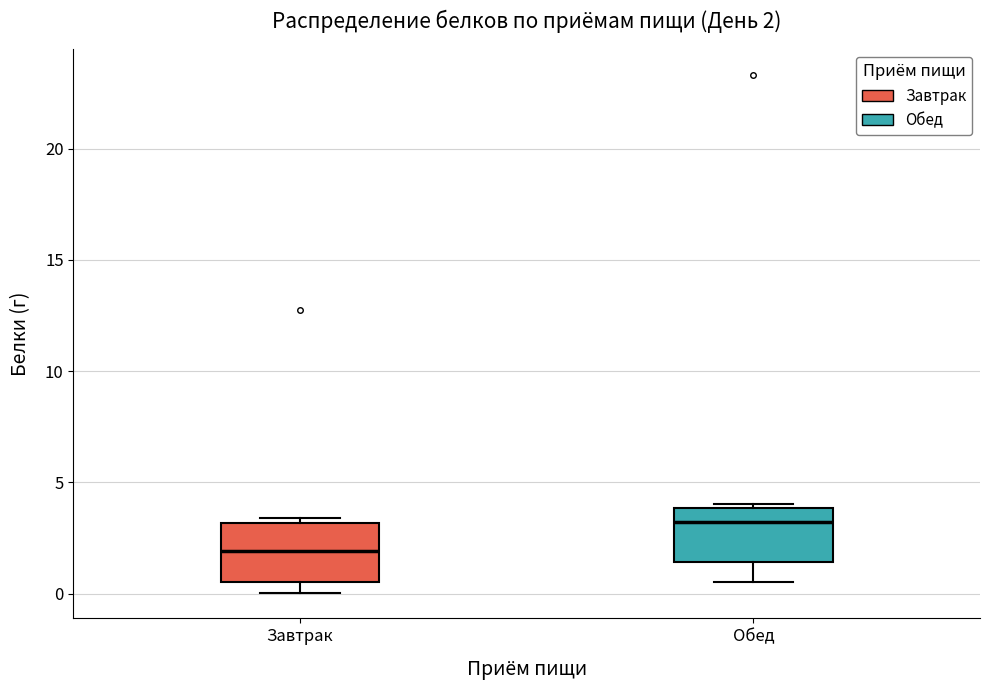

Which box has the highest median line?

Обед